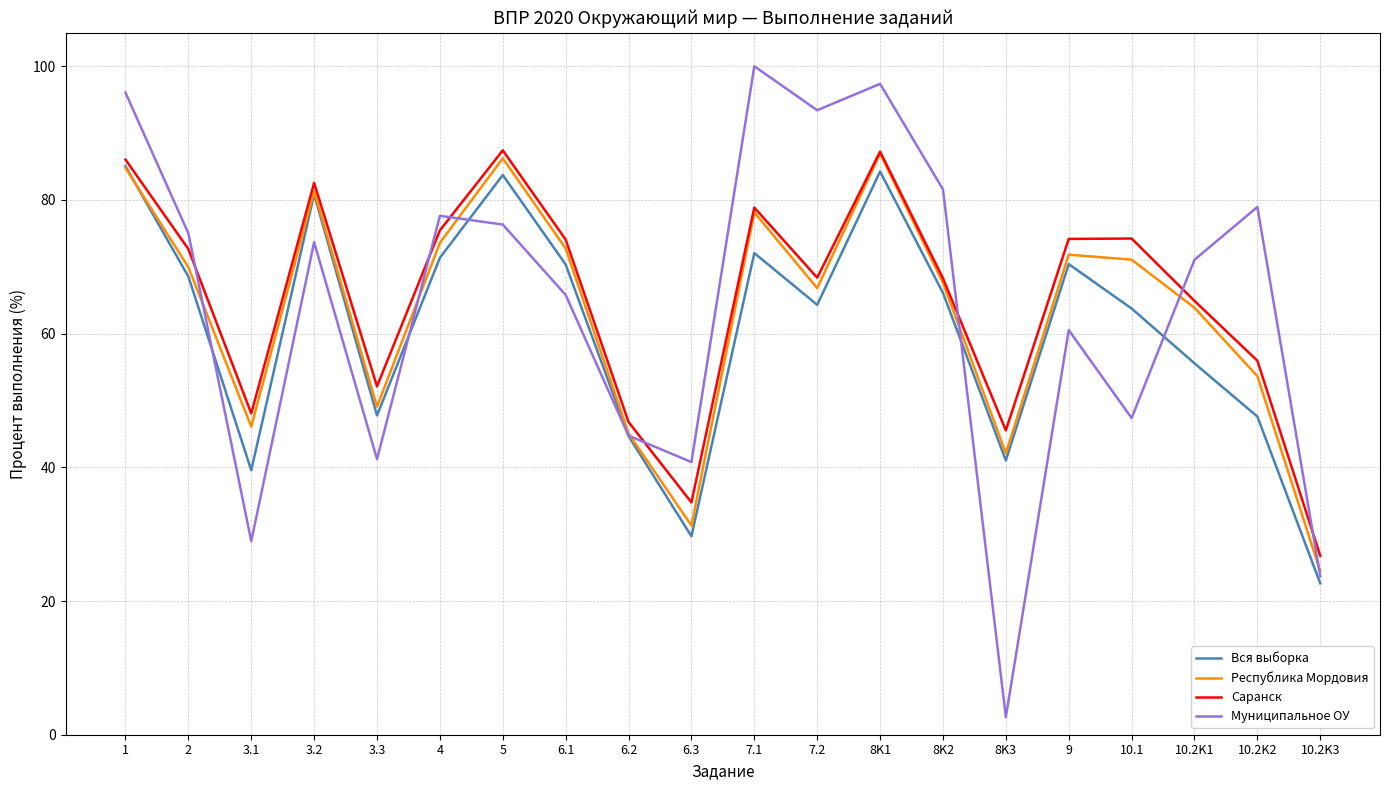

What is the total value across all series at 4?

298.0